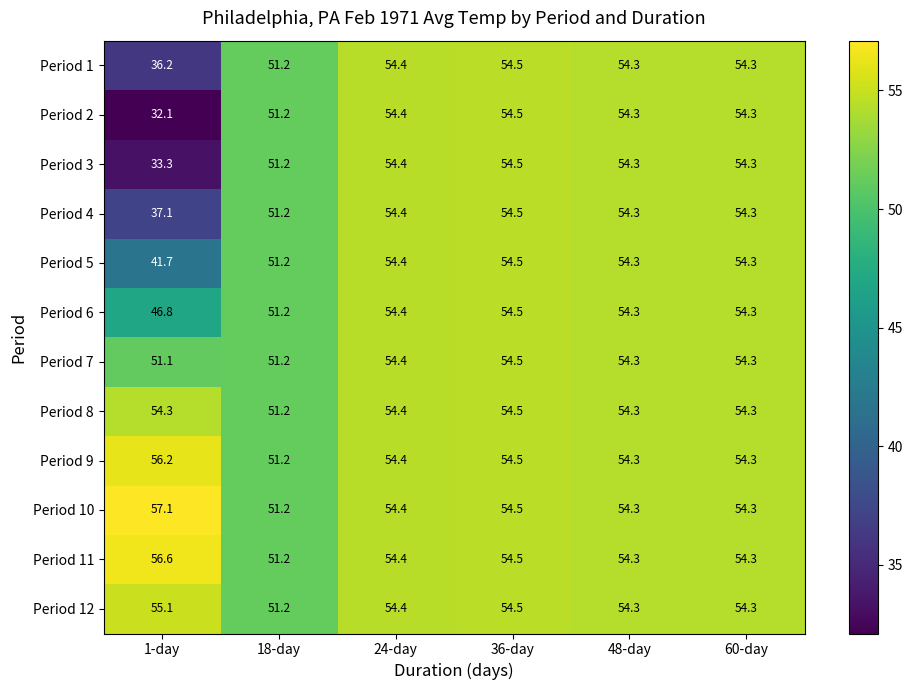

At which category does the chart reach its peak across all series?

1-day